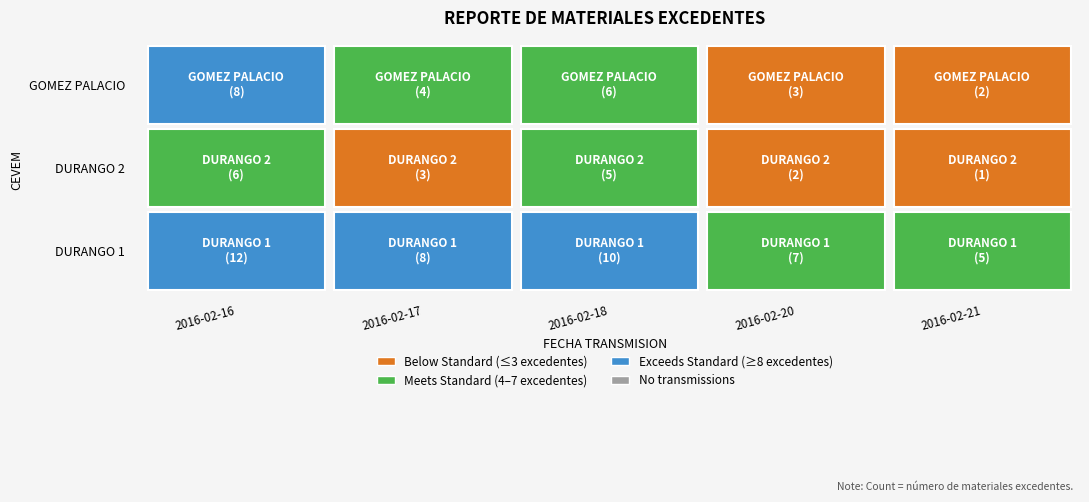

What value does the GOMEZ PALACIO series have at 2016-02-20?

3